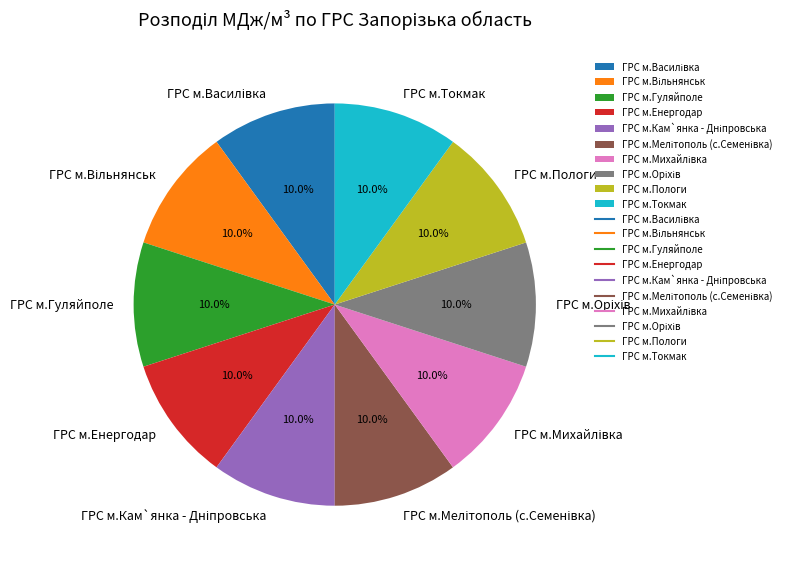

How much of the chart is everything except ГРС м.Токмак?

90.0%